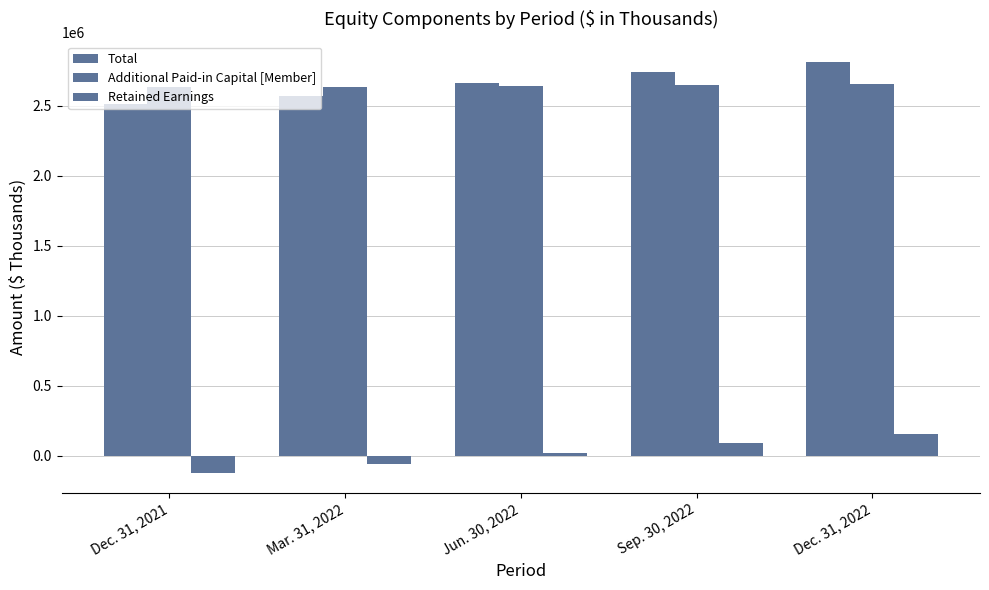

How many bars are there in each group?

3